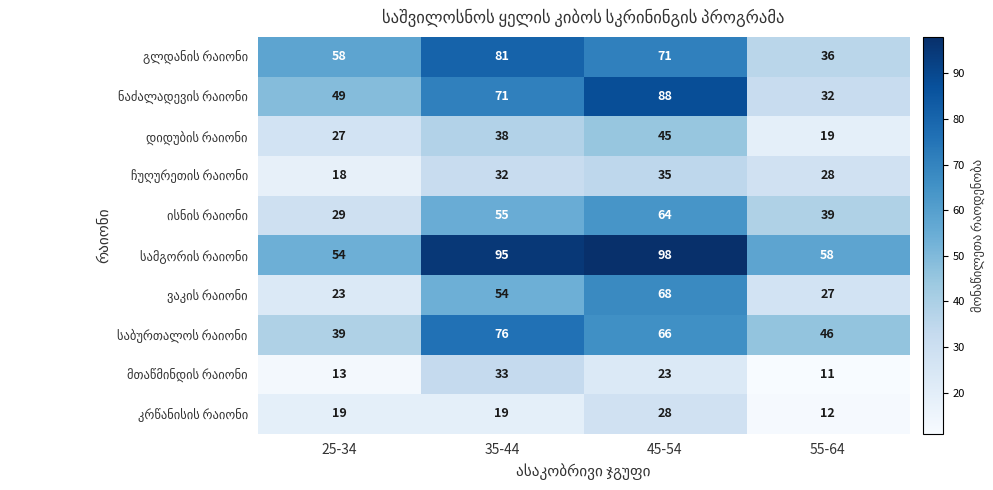

What is the maximum value shown in the chart?

98